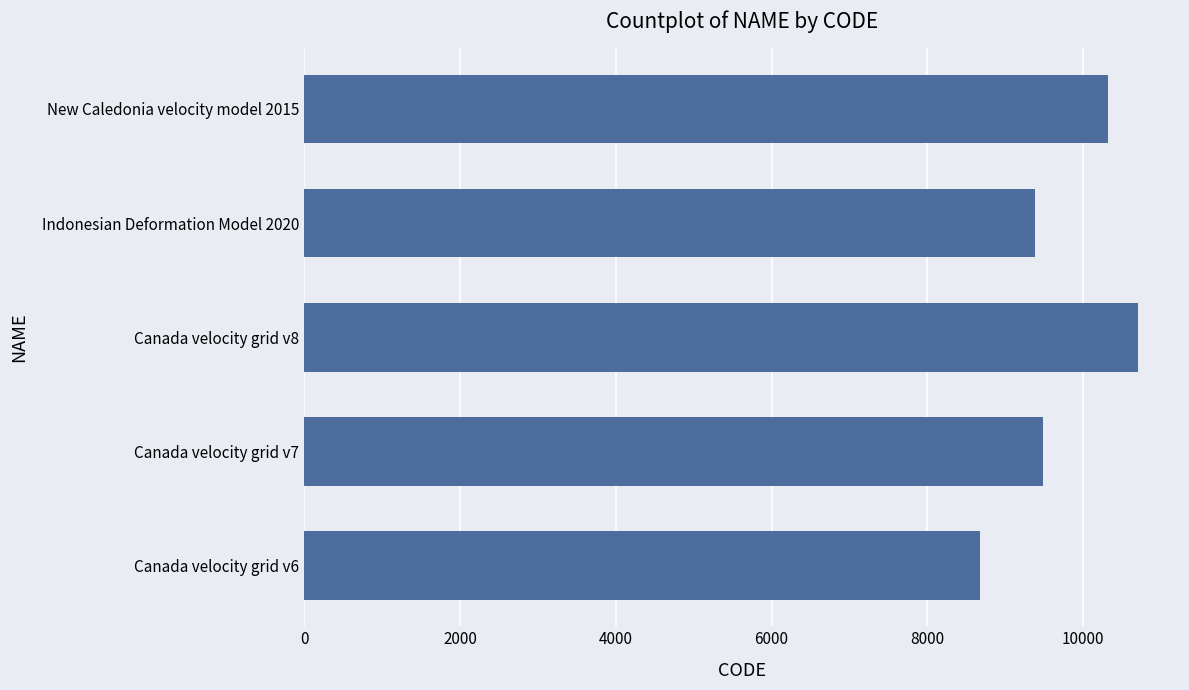

What is the ratio of the value at Indonesian Deformation Model 2020 to the value at Canada velocity grid v6?

1.1